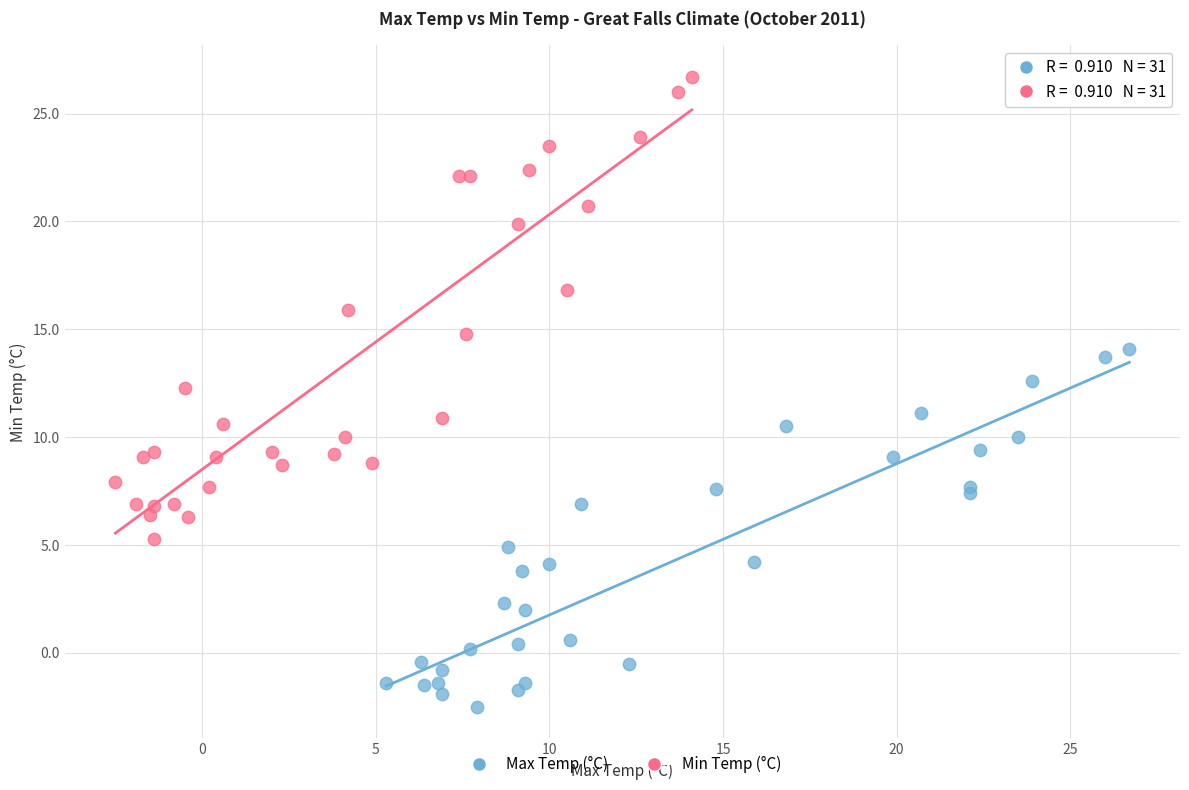

Which series reaches the maximum Y coordinate?

Min Temp (°C)